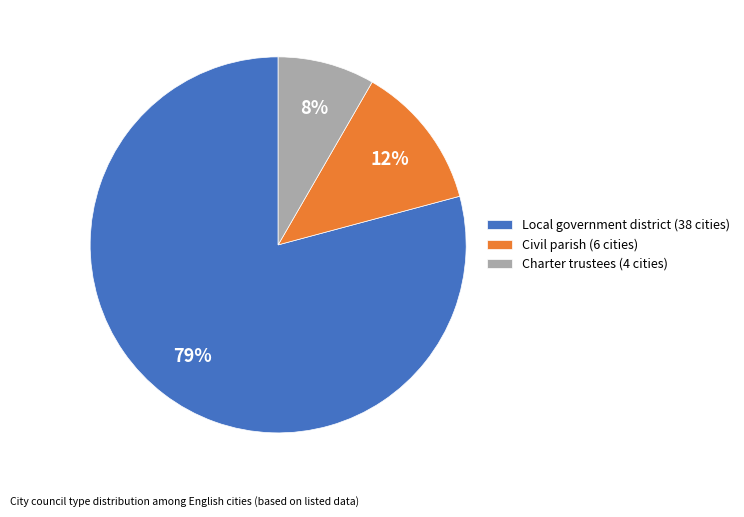

True or false: Charter trustees accounts for 8% of the total.

True